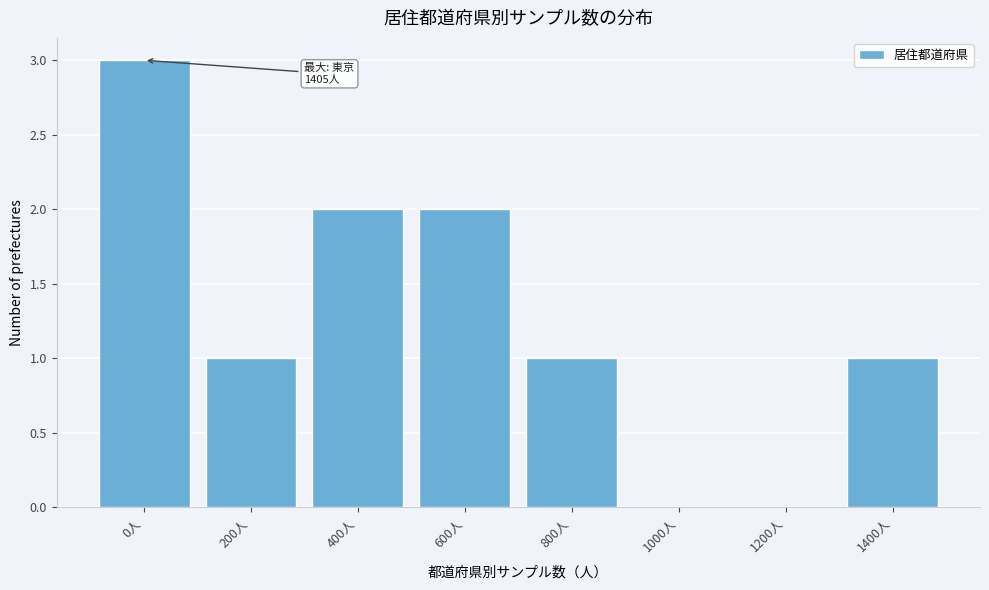

Reading left to right, transcribe all the data shown in this chart.

0人=3	200人=1	400人=2	600人=2	800人=1	1000人=0	1200人=0	1400人=1